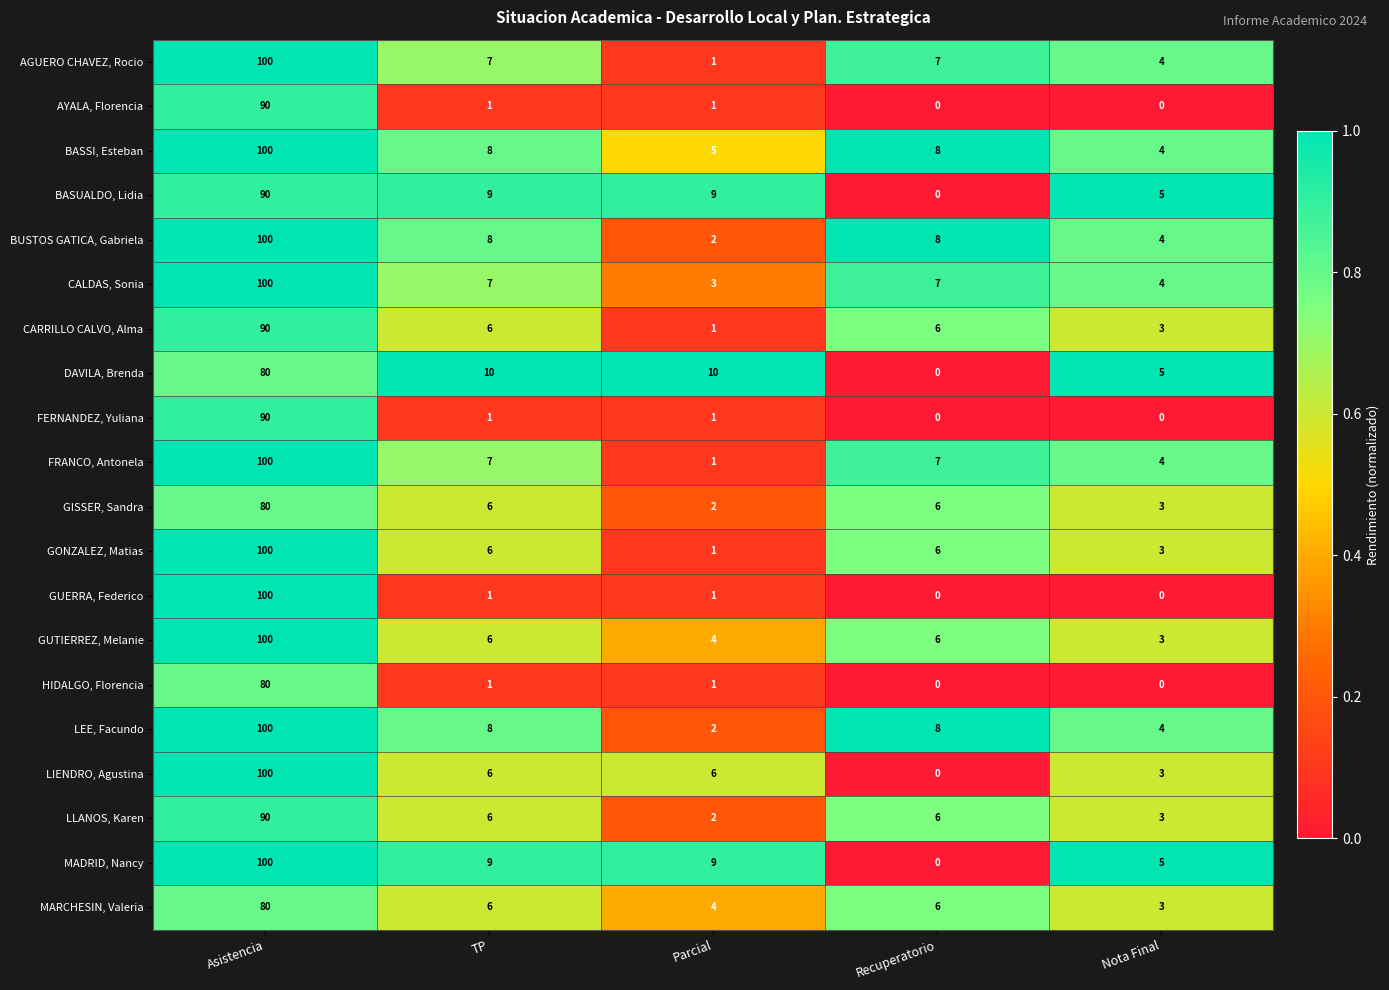

Which series has the largest total across all categories?

BASSI, Esteban